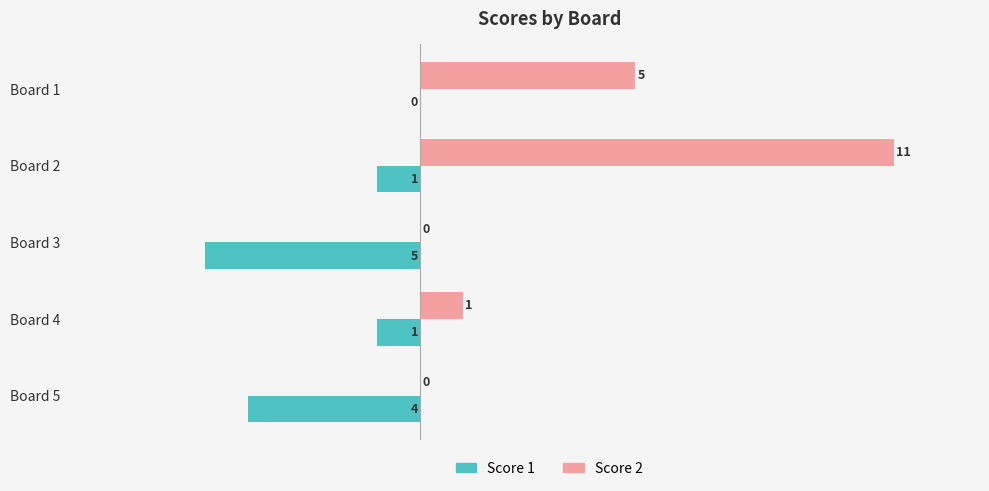

Is it true that Score 1 equals -2 at Board 5?

False